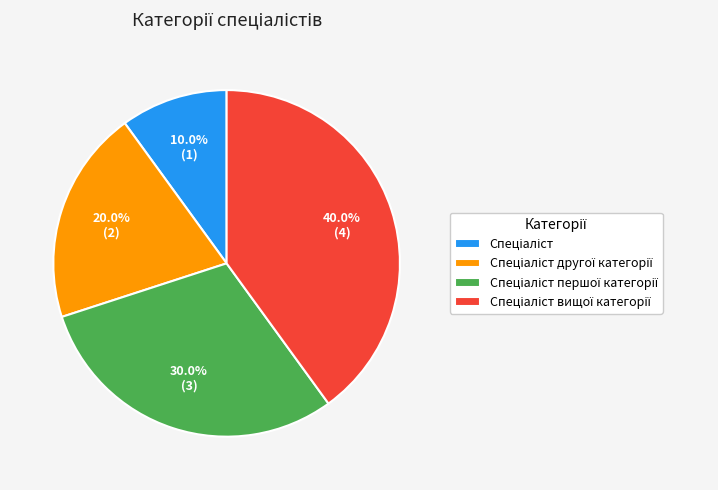

Is there any slice that represents more than half of the pie?

No